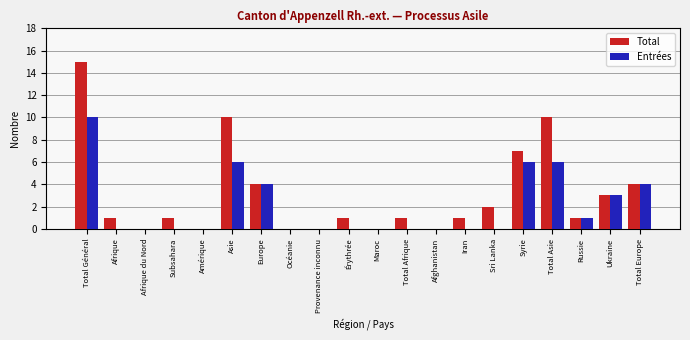

Which series has the largest total across all categories?

Total